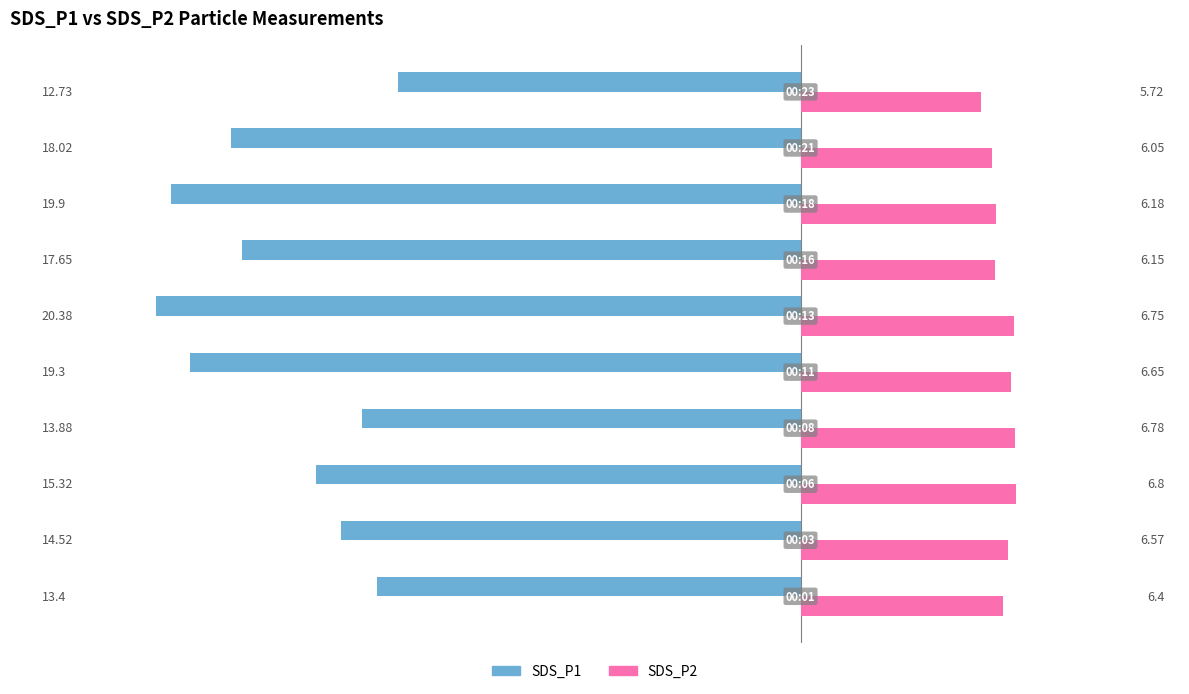

Which category has the highest value in the SDS_P1 series?

00:23